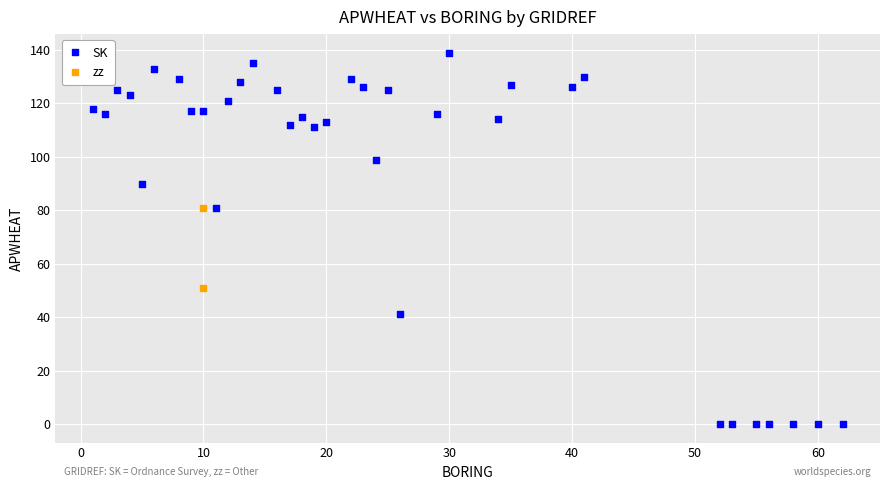

What are all the series names shown in the legend?

SK, zz